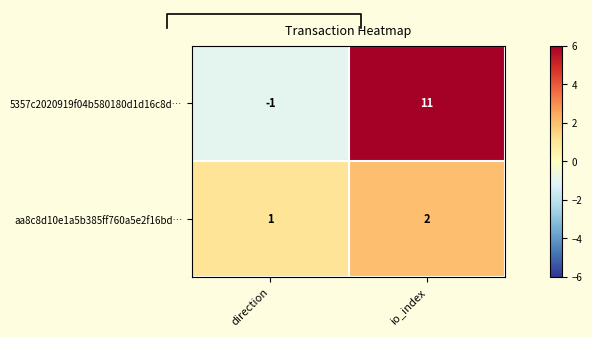

Reading right to left, extract all data points from this chart.

5357c2020919f04b580180d1d16c8d…: io_index=11	direction=-1
aa8c8d10e1a5b385ff760a5e2f16bd…: io_index=2	direction=1